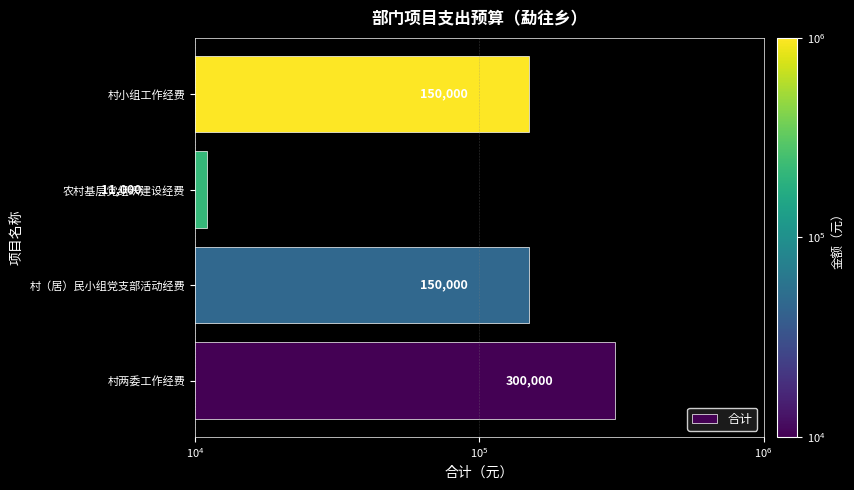

True or false: the data shows 41673 at 村（居）民小组党支部活动经费.

False